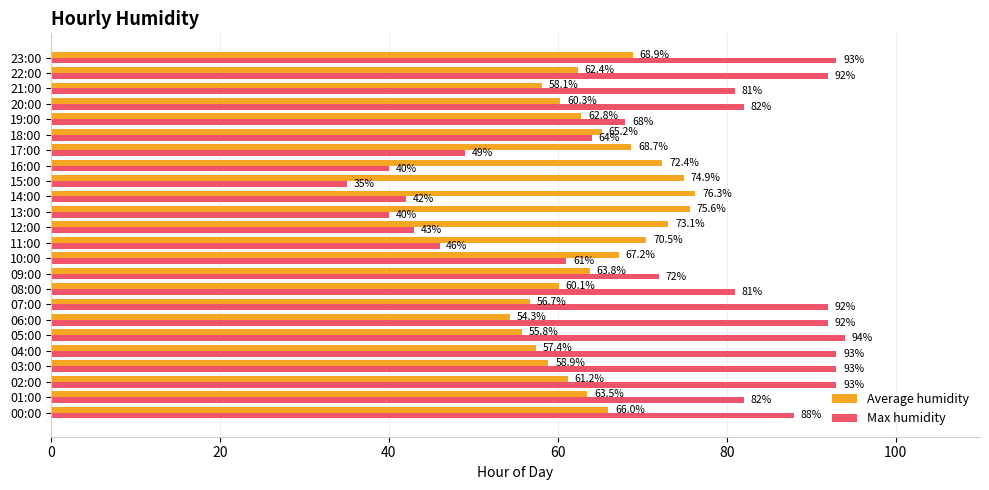

At how many categories does at least one series exceed 79?

13